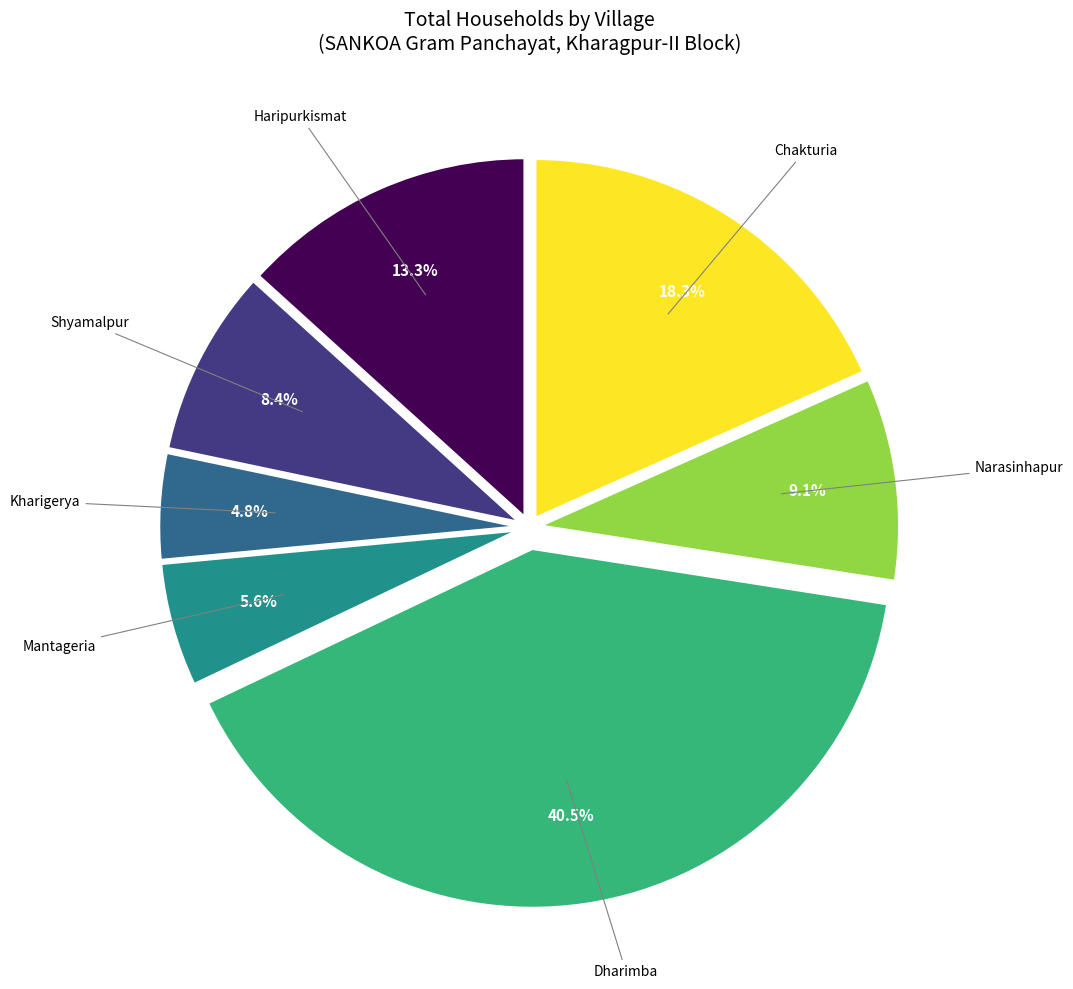

Does any single category account for the majority?

No